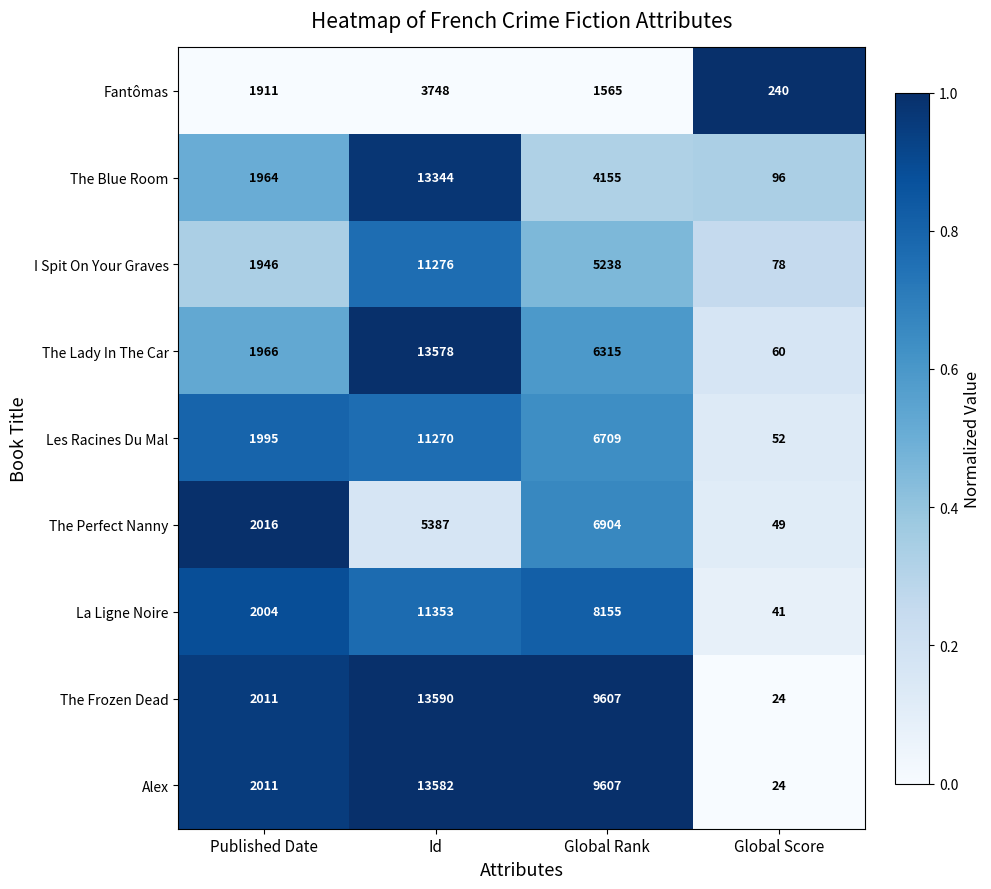

Which series has the largest range (max minus min)?

The Frozen Dead